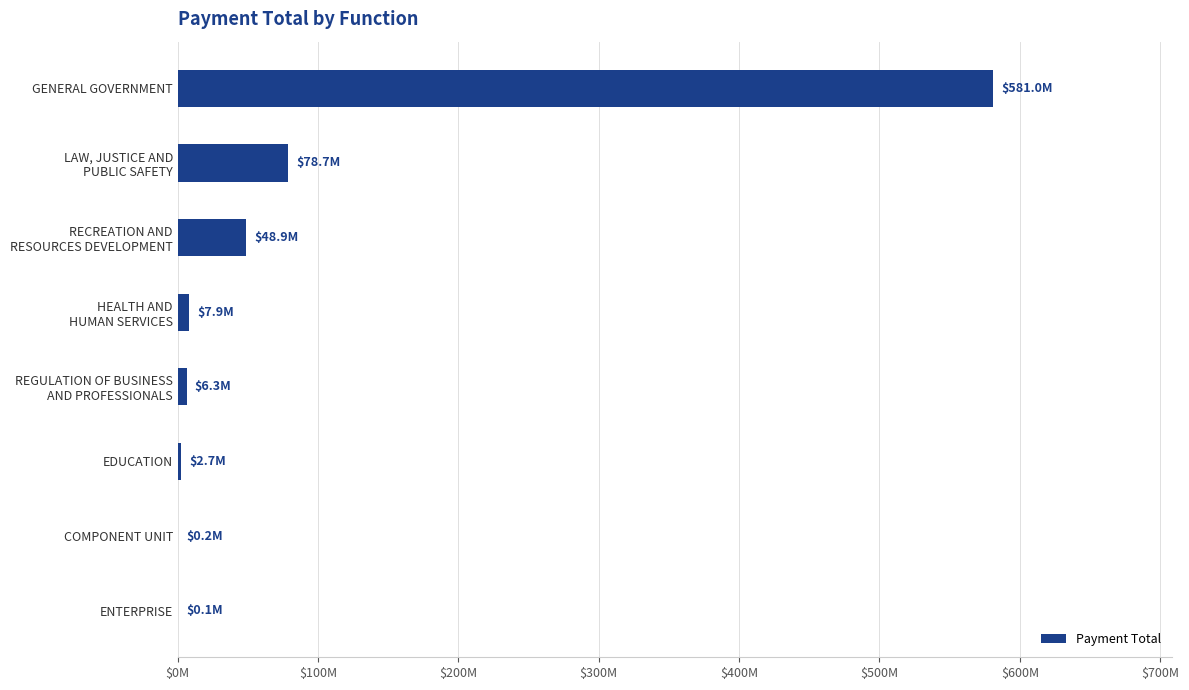

At which label is the value closest to 290508268?

LAW, JUSTICE AND
PUBLIC SAFETY